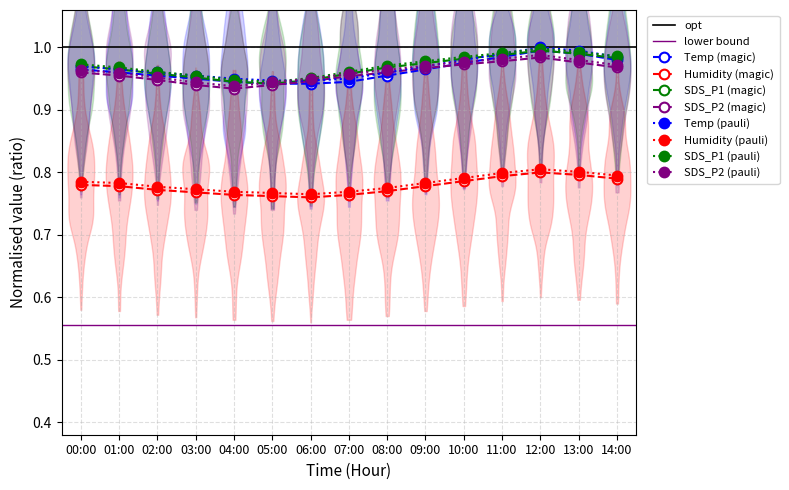

The Humidity series shows 0.3 at 14:00. True or false?

False